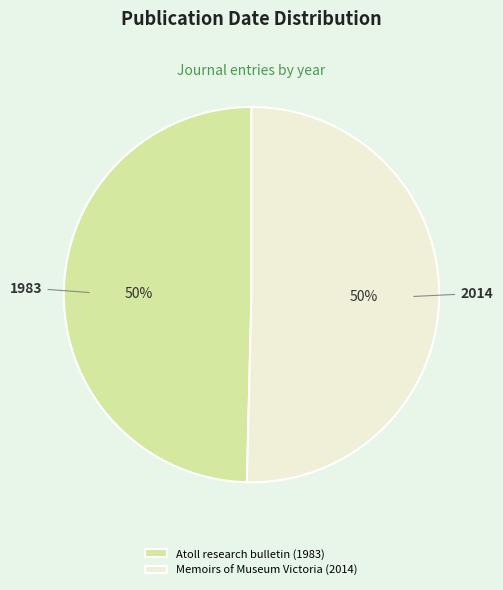

To the nearest percent, what is the combined percentage of Memoirs of Museum Victoria (2014) and Atoll research bulletin (1983)?

100%